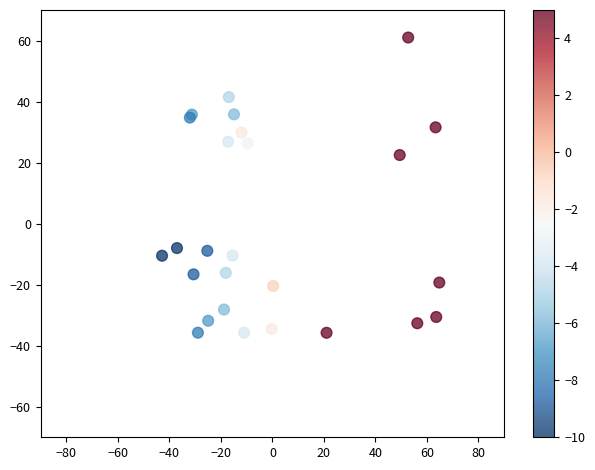

What Y value in the scatter plot is closest to 12?

22.5